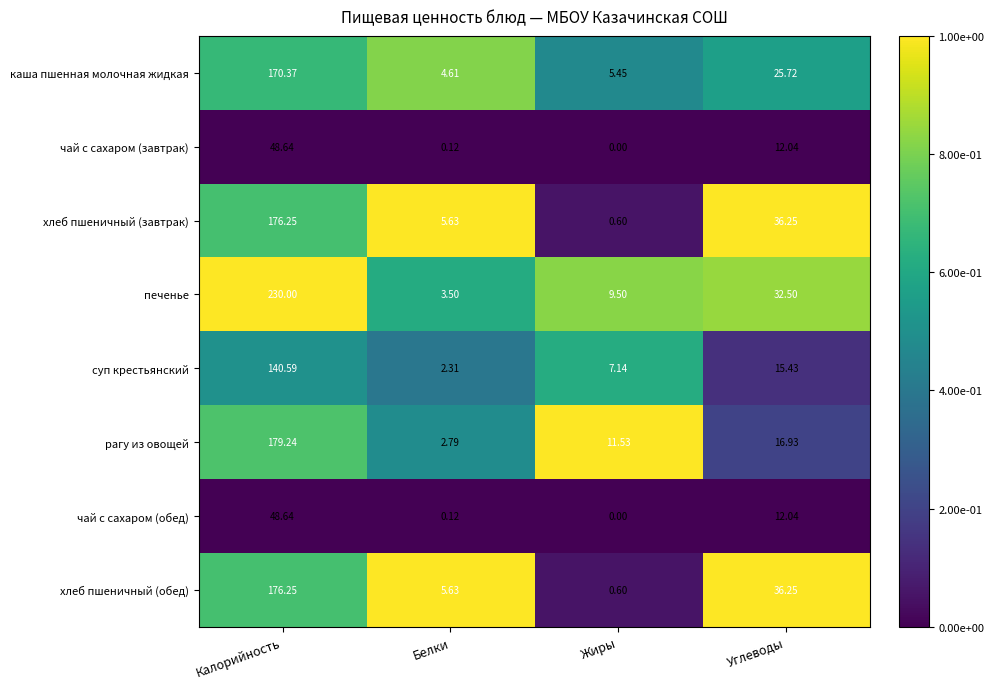

Which category has the highest value in the рагу из овощей series?

Калорийность